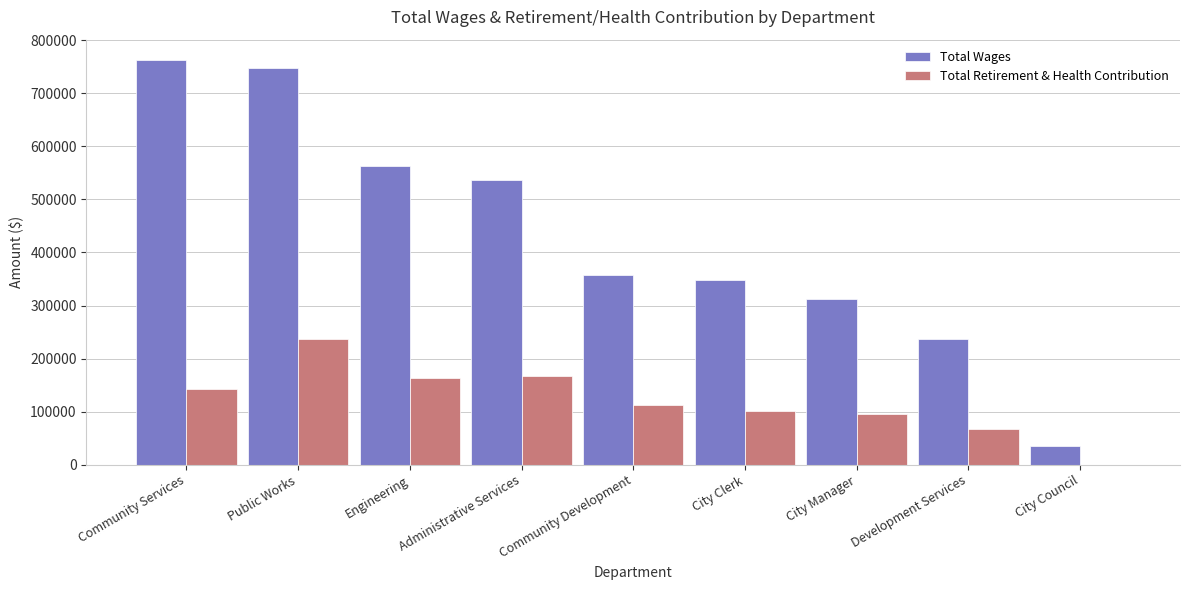

How many groups of bars are there?

9